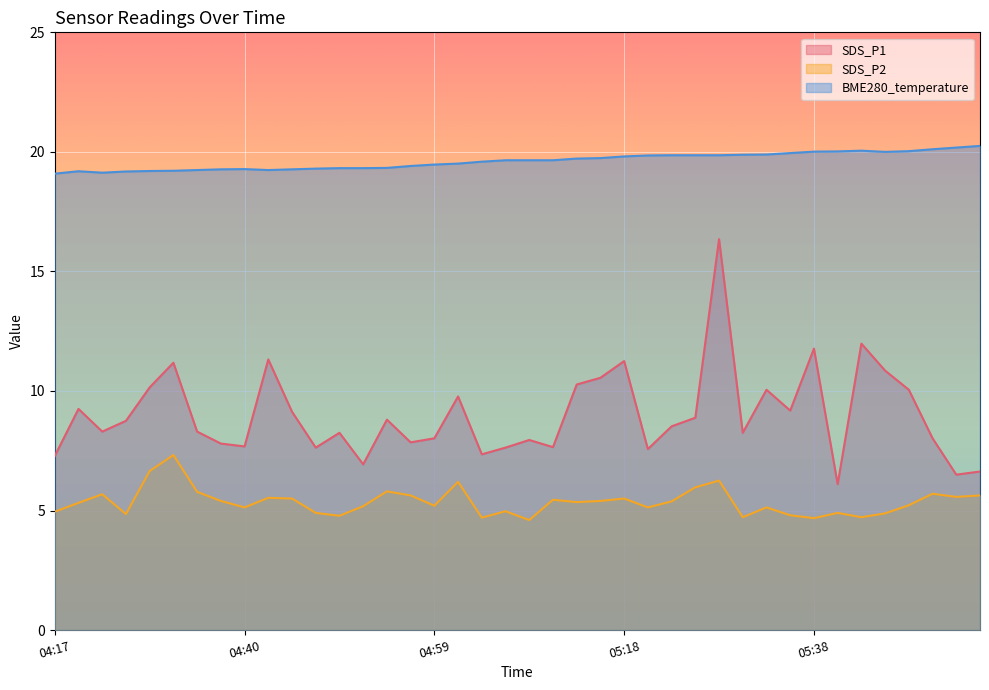

True or false: SDS_P1 and SDS_P2 intersect in this chart.

False